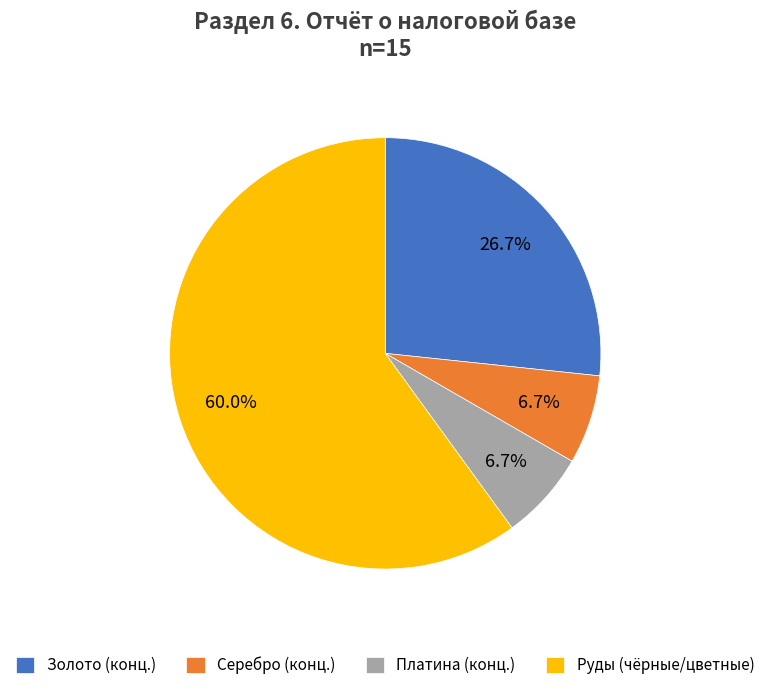

Which has a higher value, Платина (конц.) or Руды (чёрные/цветные)?

Руды (чёрные/цветные)